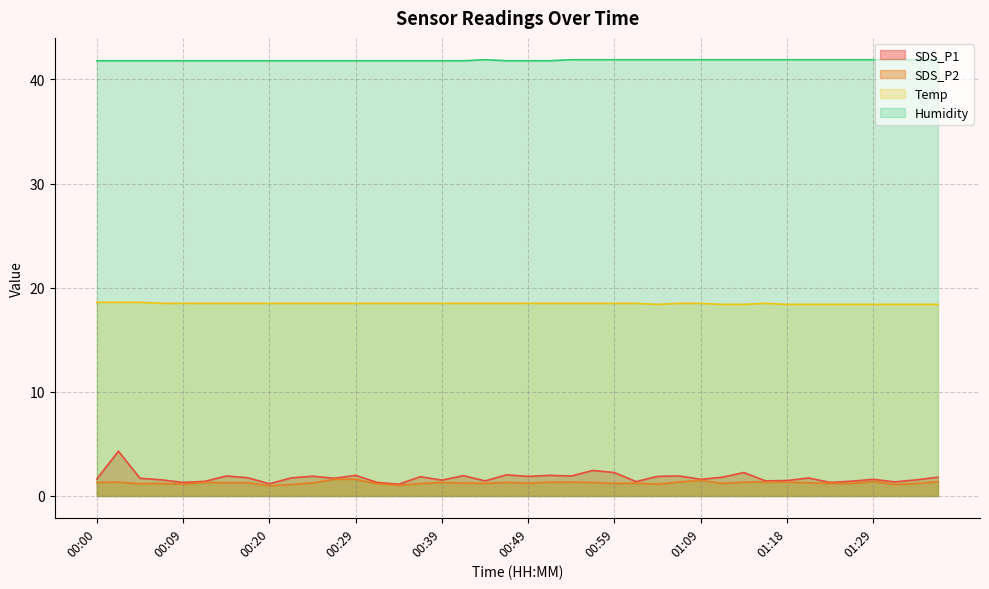

What is the maximum value shown in the chart?

41.9